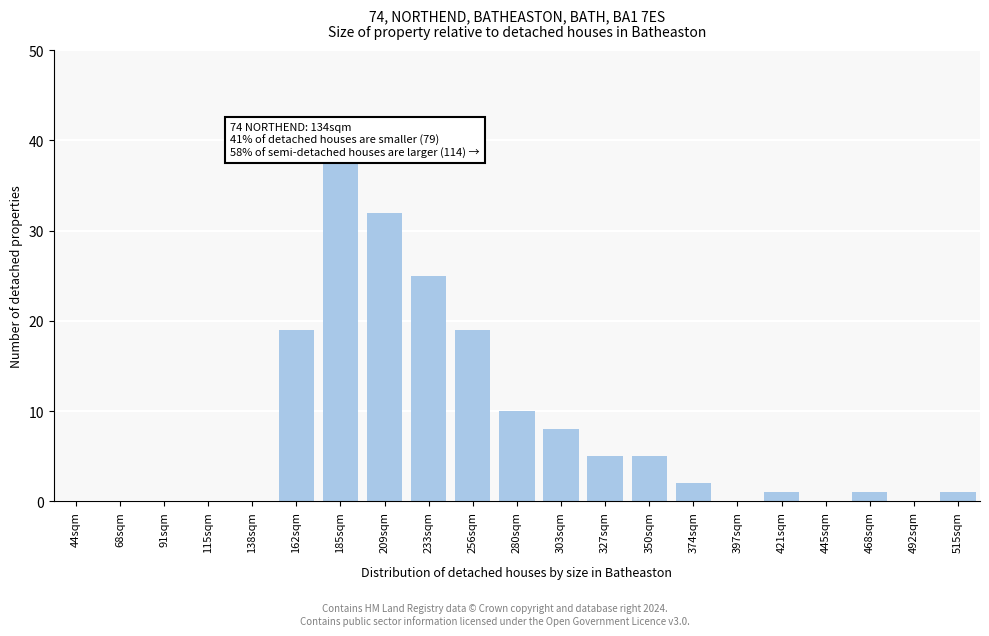

Reading right to left, transcribe all the data shown in this chart.

515sqm=1	492sqm=0	468sqm=1	445sqm=0	421sqm=1	397sqm=0	374sqm=2	350sqm=5	327sqm=5	303sqm=8	280sqm=10	256sqm=19	233sqm=25	209sqm=32	185sqm=38	162sqm=19	138sqm=0	115sqm=0	91sqm=0	68sqm=0	44sqm=0